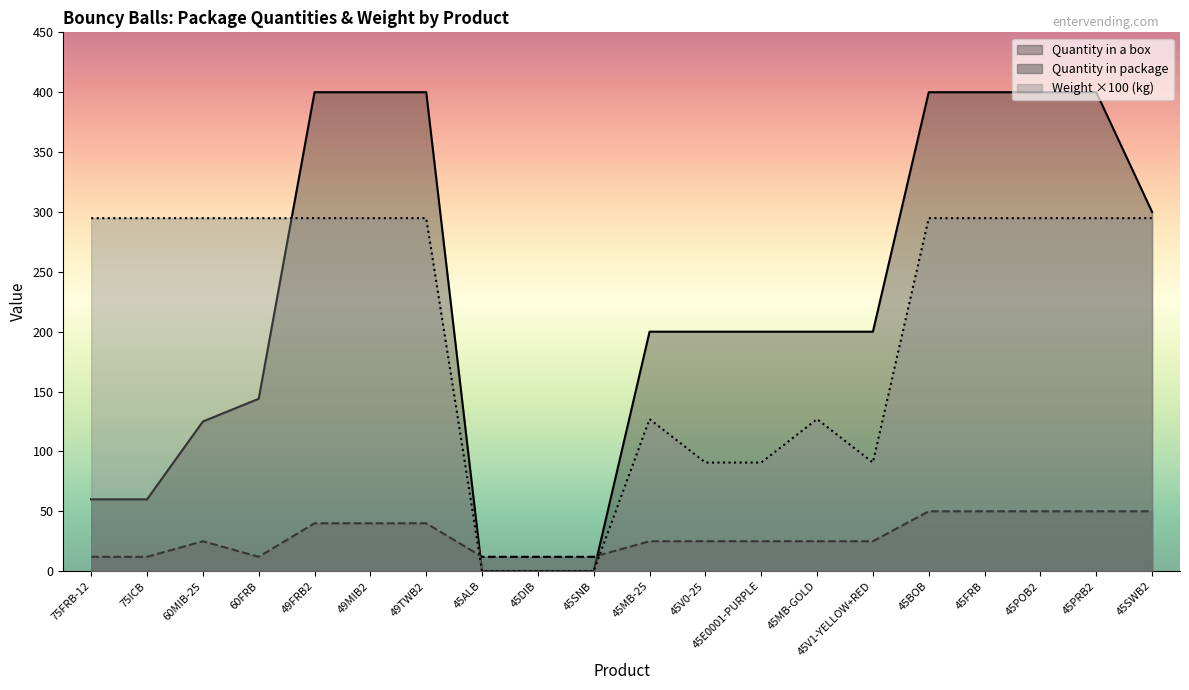

In Weight (kg), how many points are higher than both neighbors (excluding endpoints)?

2